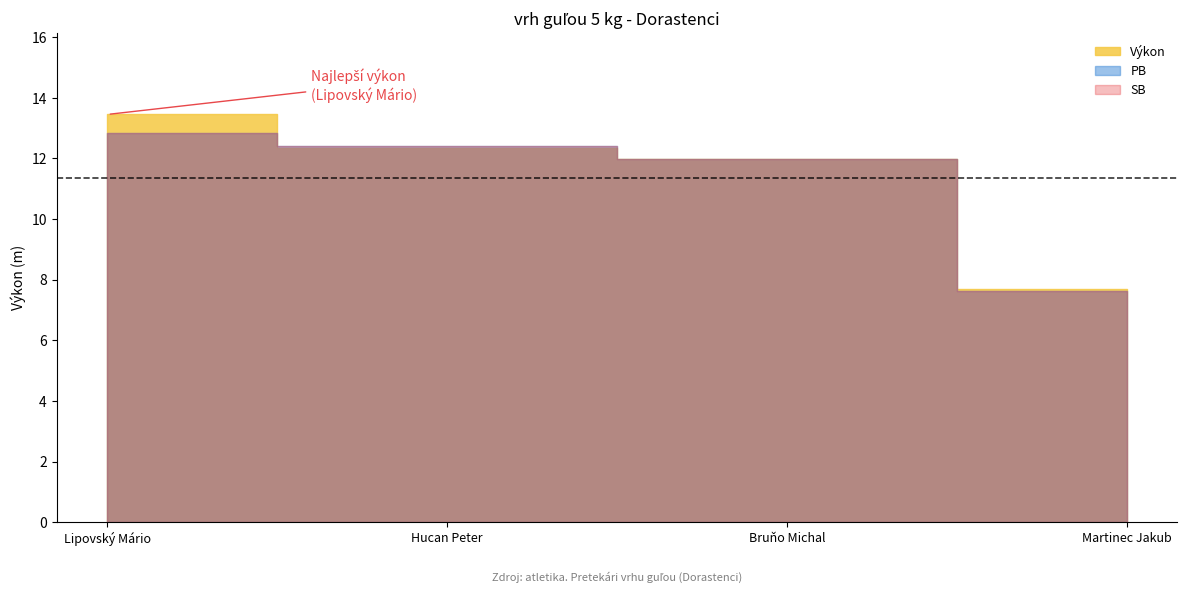

What is the difference between the maximum and second lowest values in the PB series?

0.9